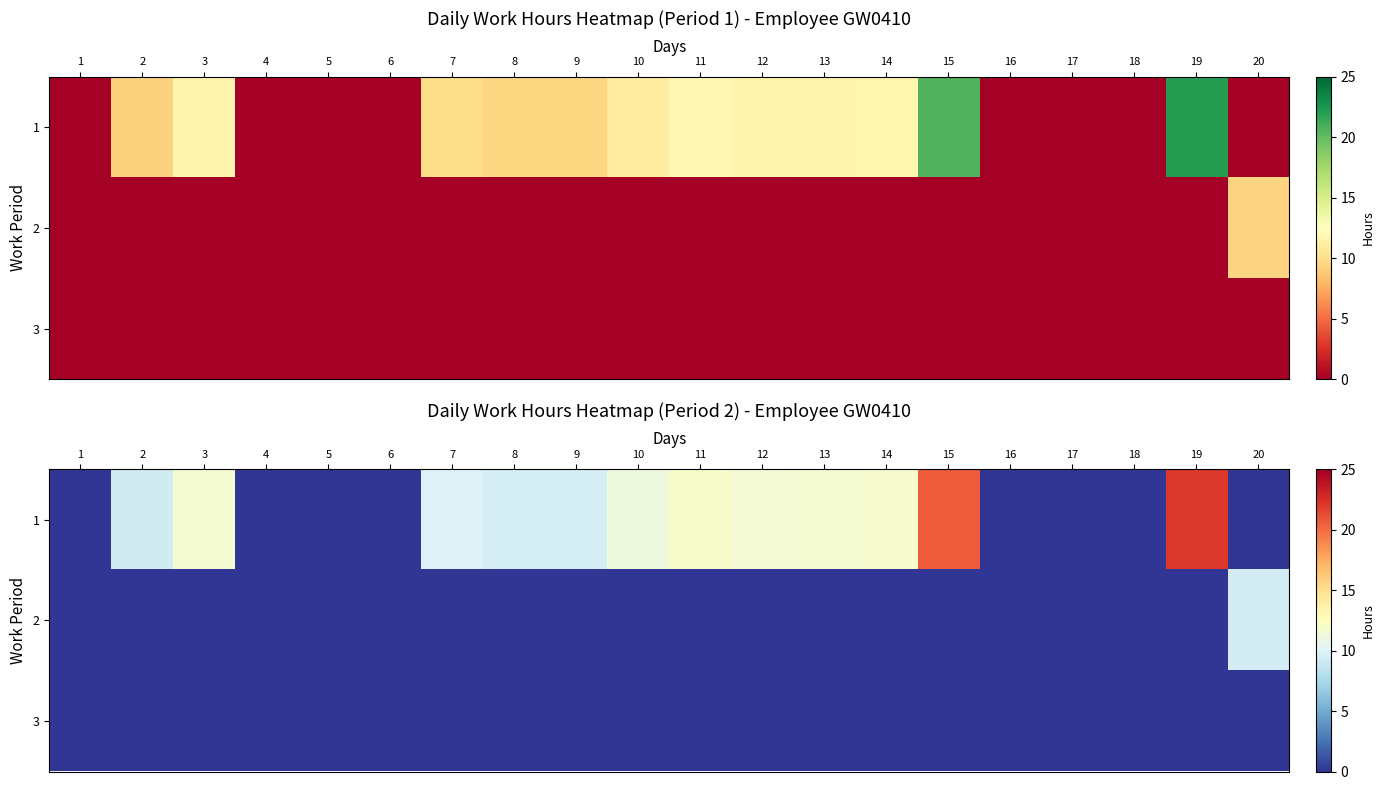

Is the value of 3 at 1 greater than the value of 1 at 19?

No